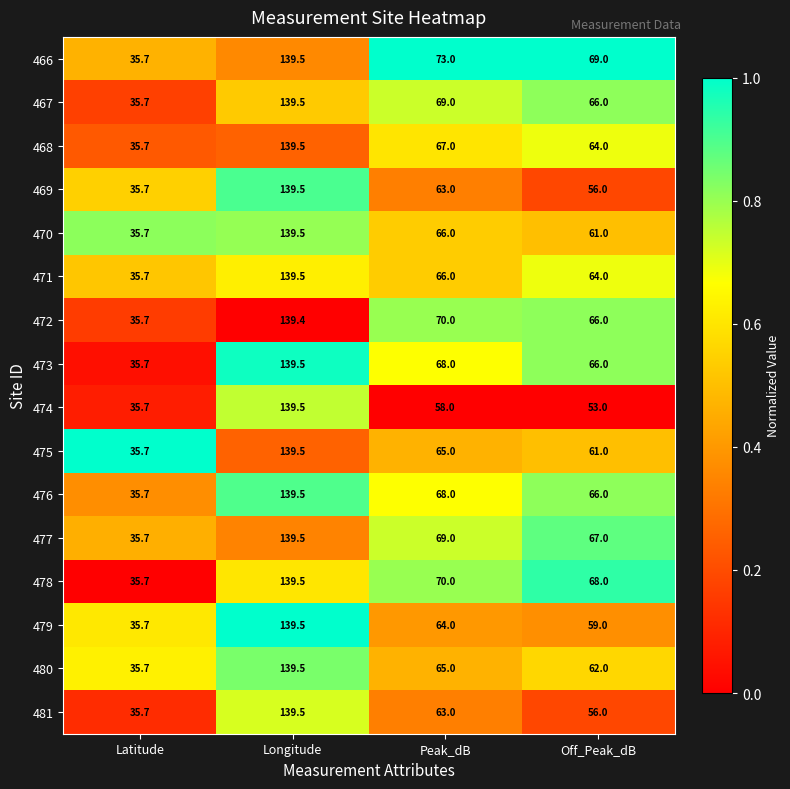

What is the difference between the 477 values at Peak_dB and Latitude?

33.3